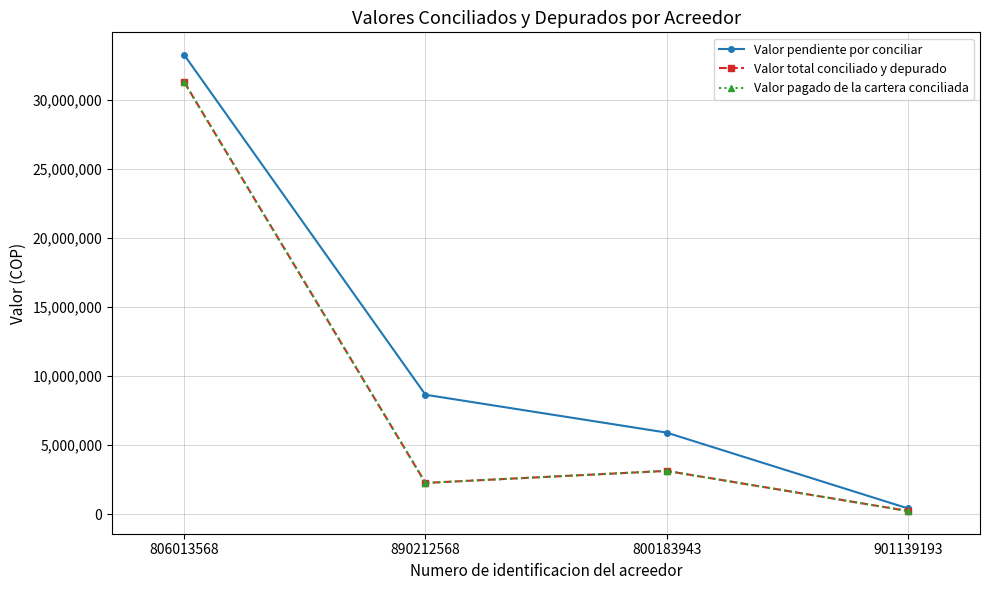

What is the difference between the highest and lowest values at 806013568?

1974145